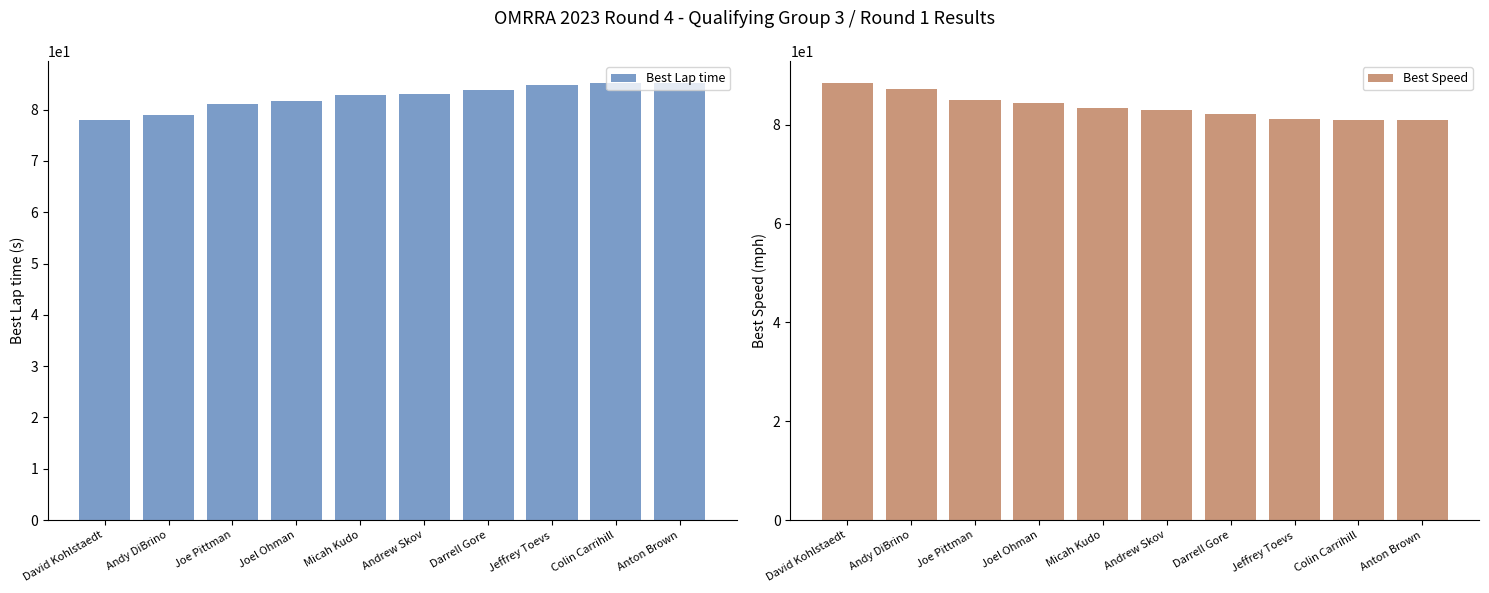

Rank the categories by Best Speed value from lowest to highest.

Anton Brown, Colin Carrihill, Jeffrey Toevs, Darrell Gore, Andrew Skov, Micah Kudo, Joel Ohman, Joe Pittman, Andy DiBrino, David Kohlstaedt